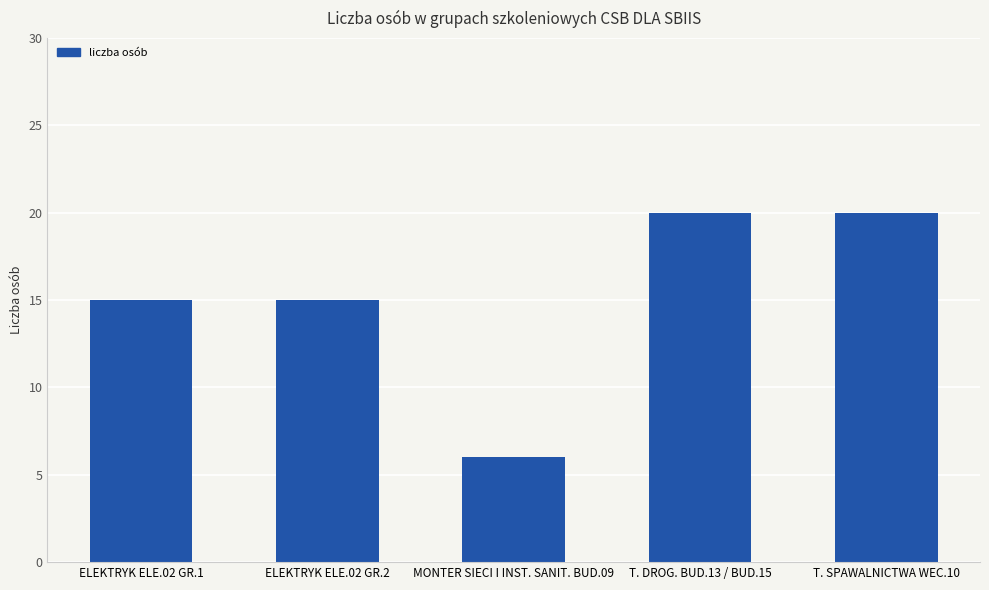

The chart shows a value of 21 at ELEKTRYK ELE.02 GR.1. True or false?

False